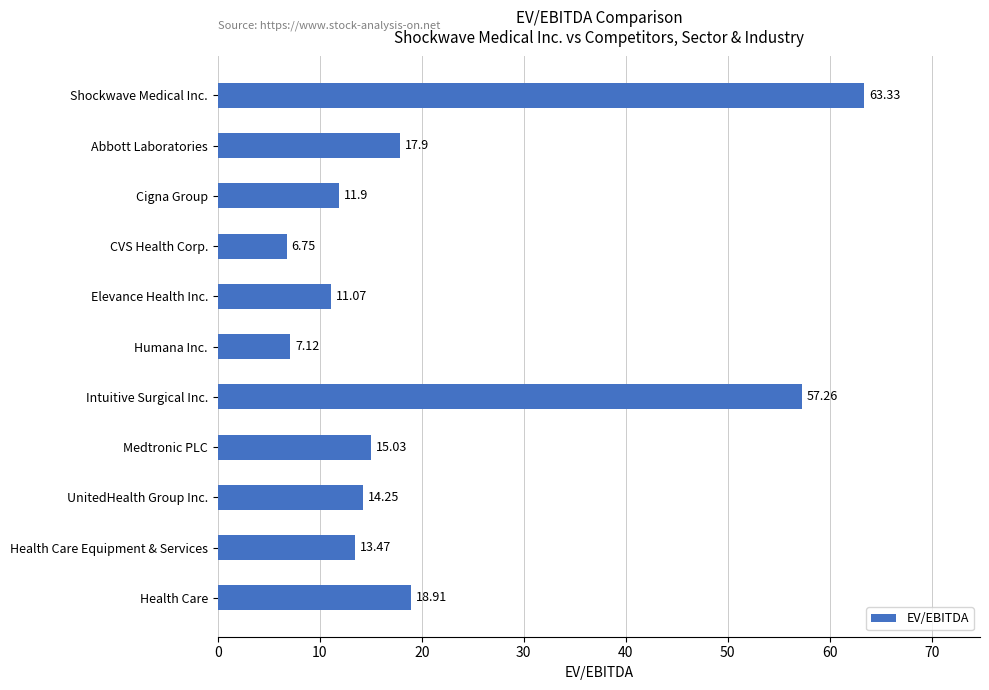

What is the maximum value shown in the chart?

63.3